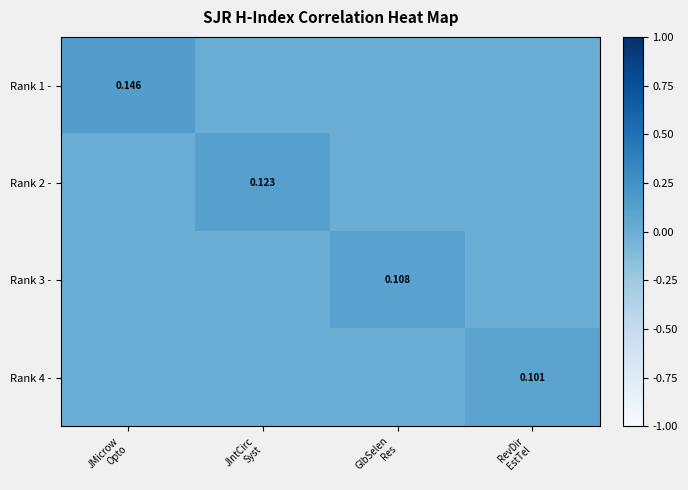

Which label corresponds to the largest value in the chart?

JMicrow
Opto